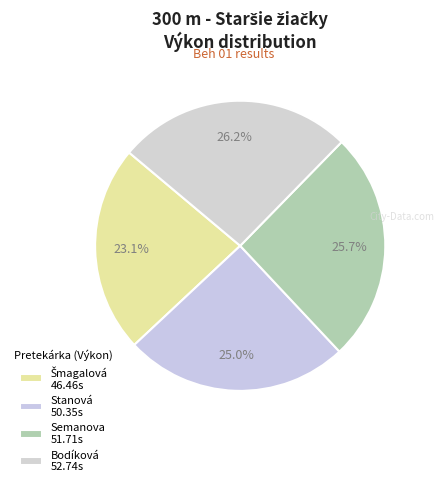

How many segments does this pie chart have?

4